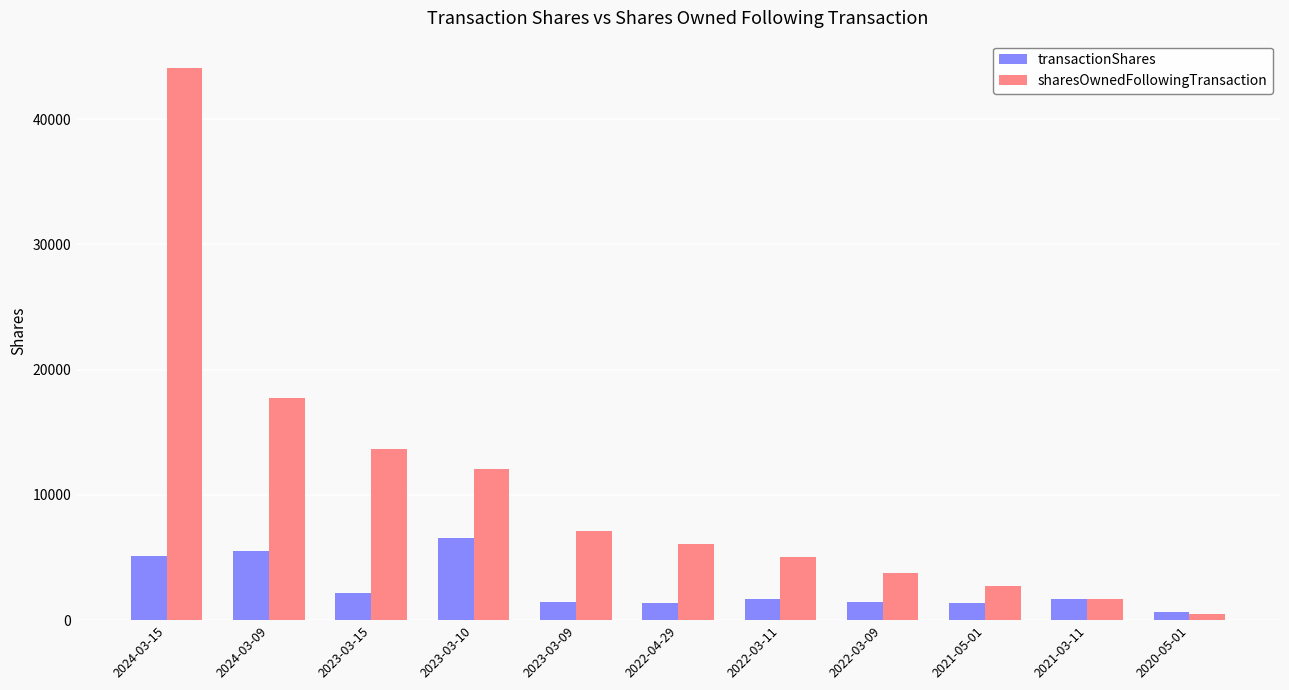

What is the sum of all transactionShares values?

29107